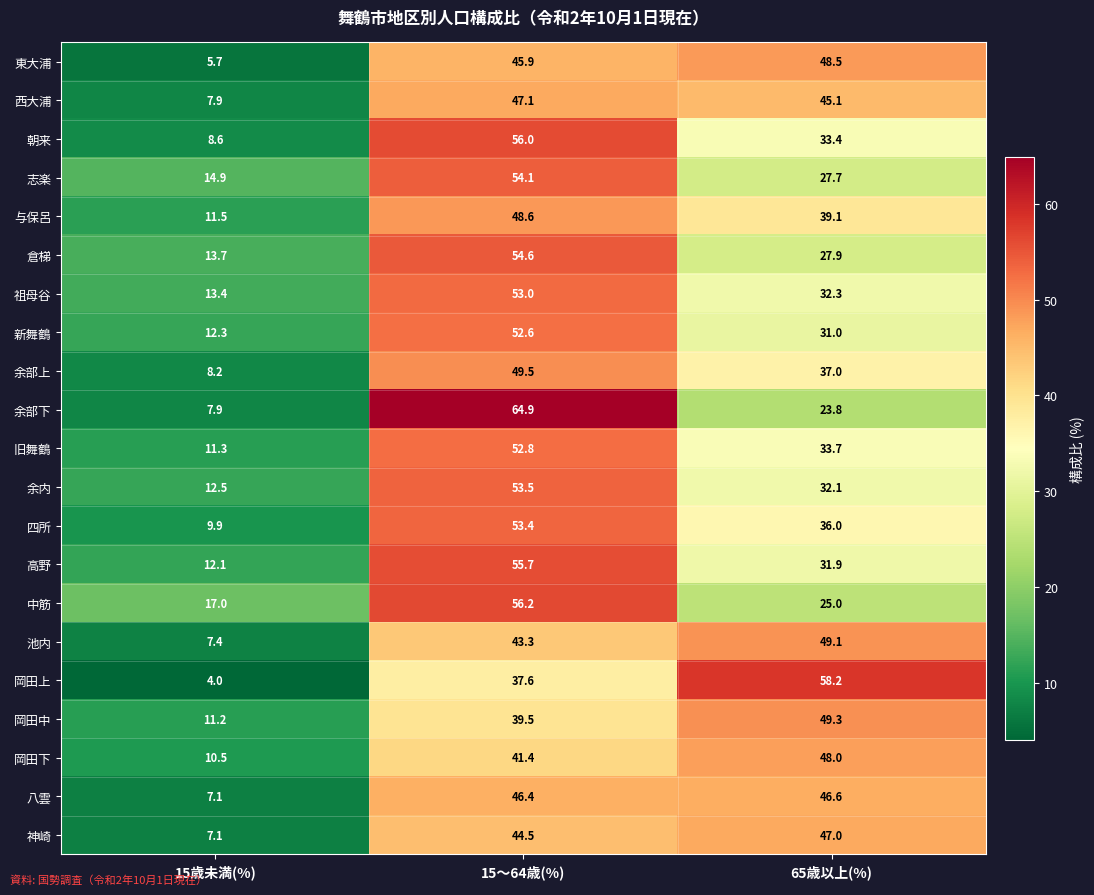

Rank the series by their maximum value, from lowest to highest.

八雲, 神崎, 西大浦, 岡田下, 東大浦, 与保呂, 池内, 岡田中, 余部上, 新舞鶴, 旧舞鶴, 祖母谷, 四所, 余内, 志楽, 倉梯, 高野, 朝来, 中筋, 岡田上, 余部下